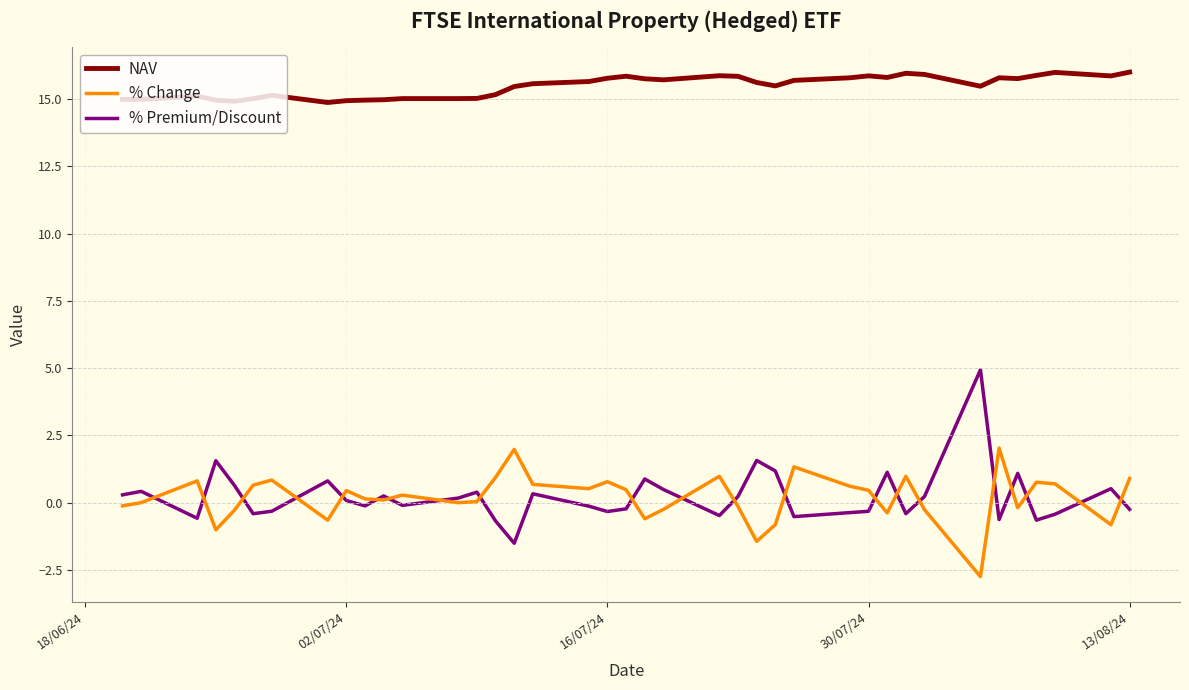

What is the lowest value of the % Premium/Discount series?

-1.5